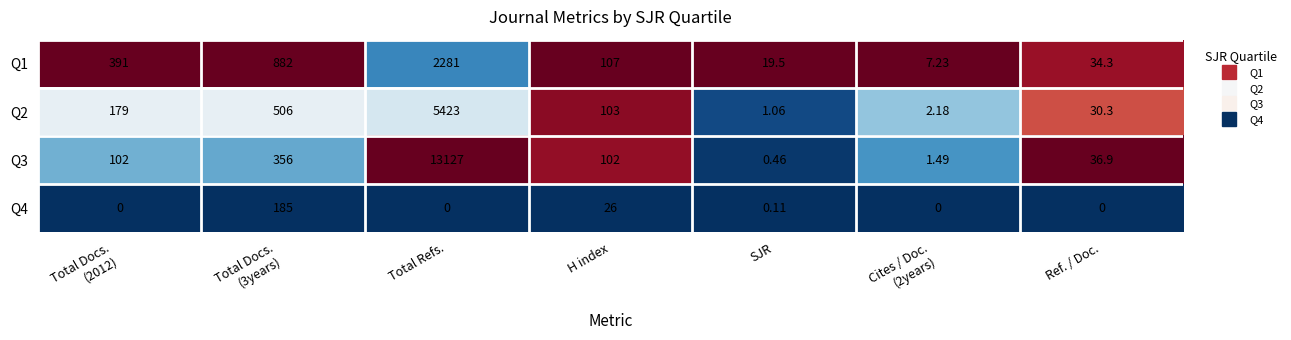

At which category is the sum across all series the highest?

Total Refs.